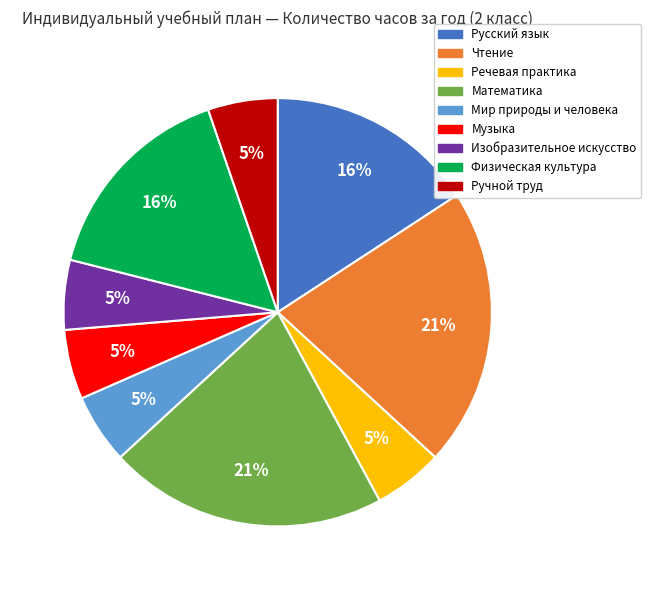

Between Ручной труд and Русский язык, which is larger?

Русский язык